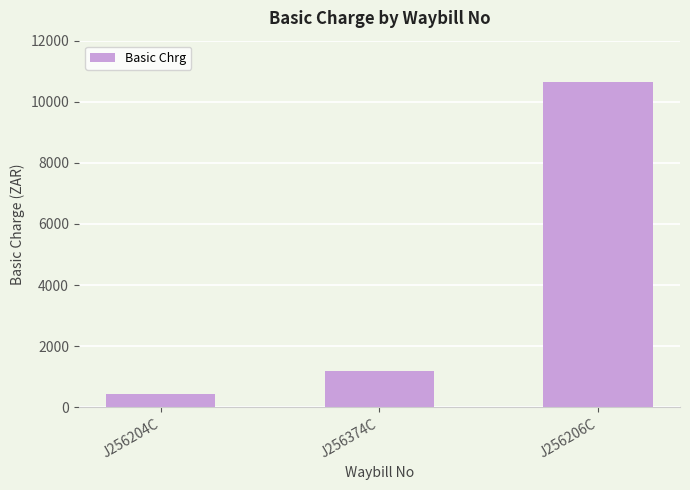

Where does the data first go above 1174?

J256374C